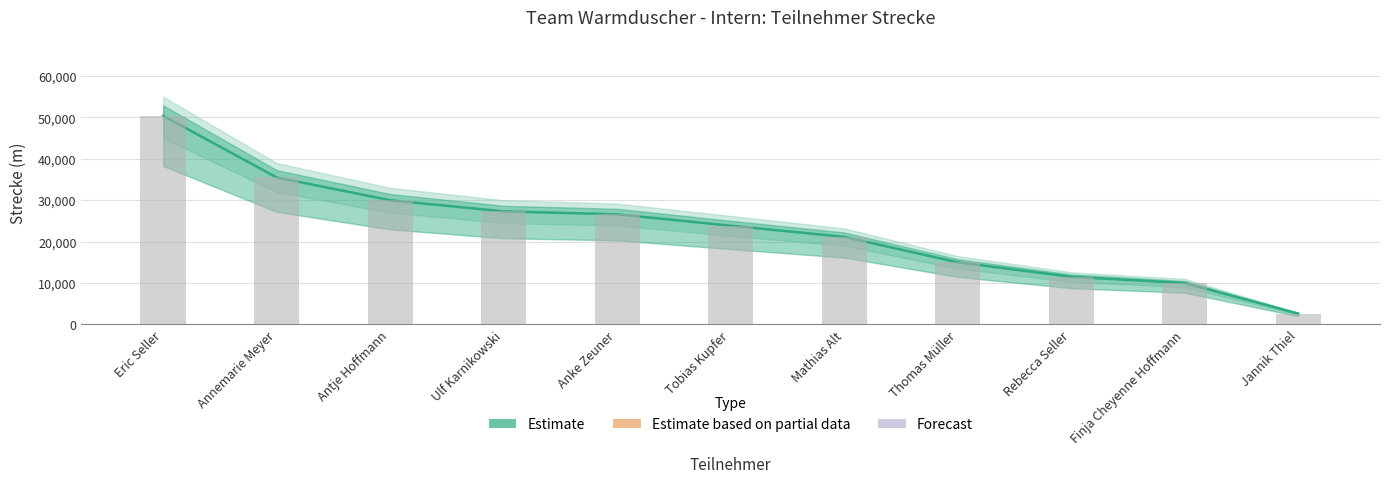

True or false: the data shows 31844 at Eric Seller.

False